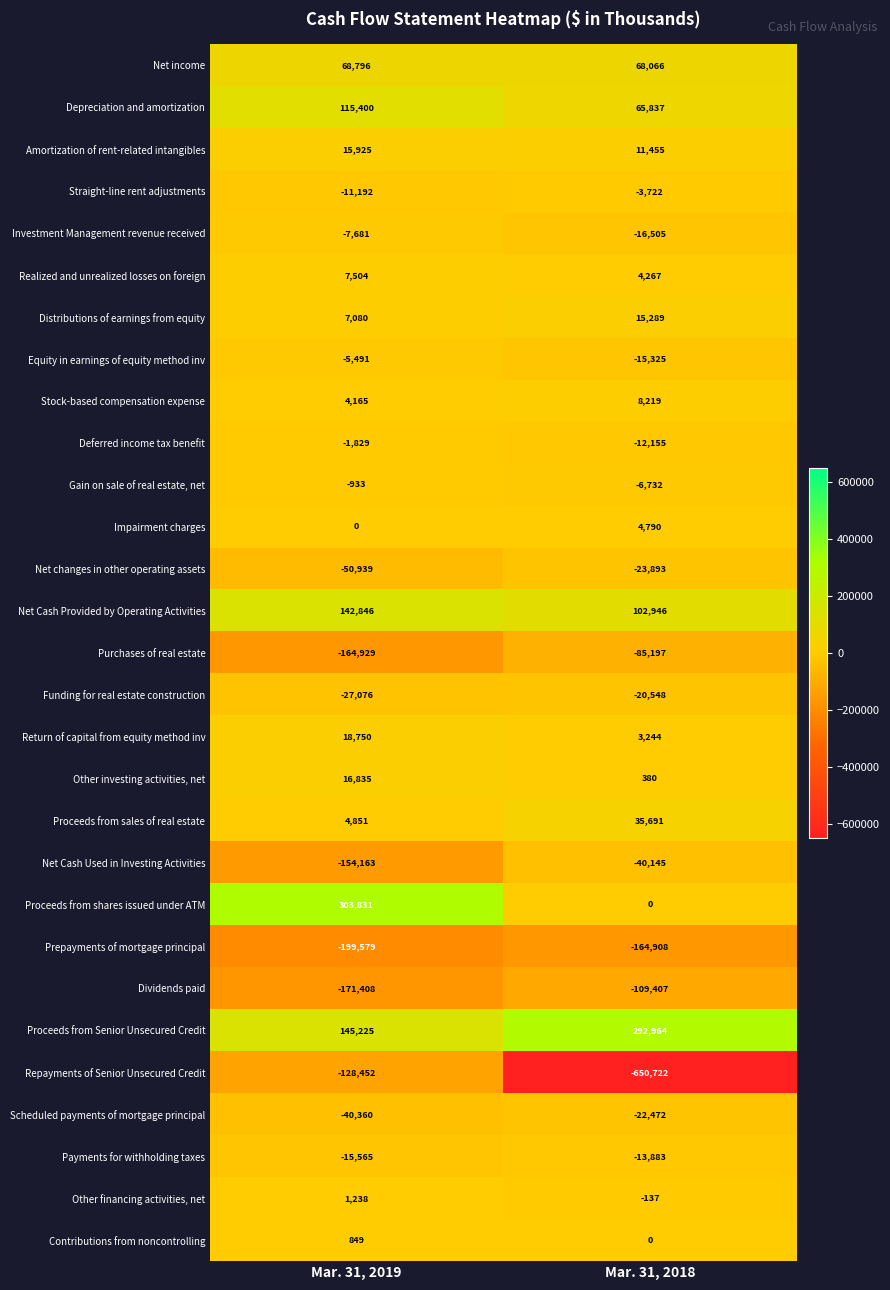

What is the difference between the Gain on sale of real estate, net values at Mar. 31, 2019 and Mar. 31, 2018?

5799